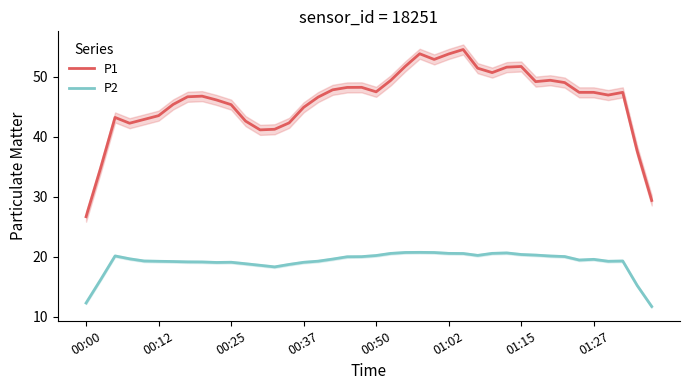

True or false: P2 and P1 cross at least once.

False